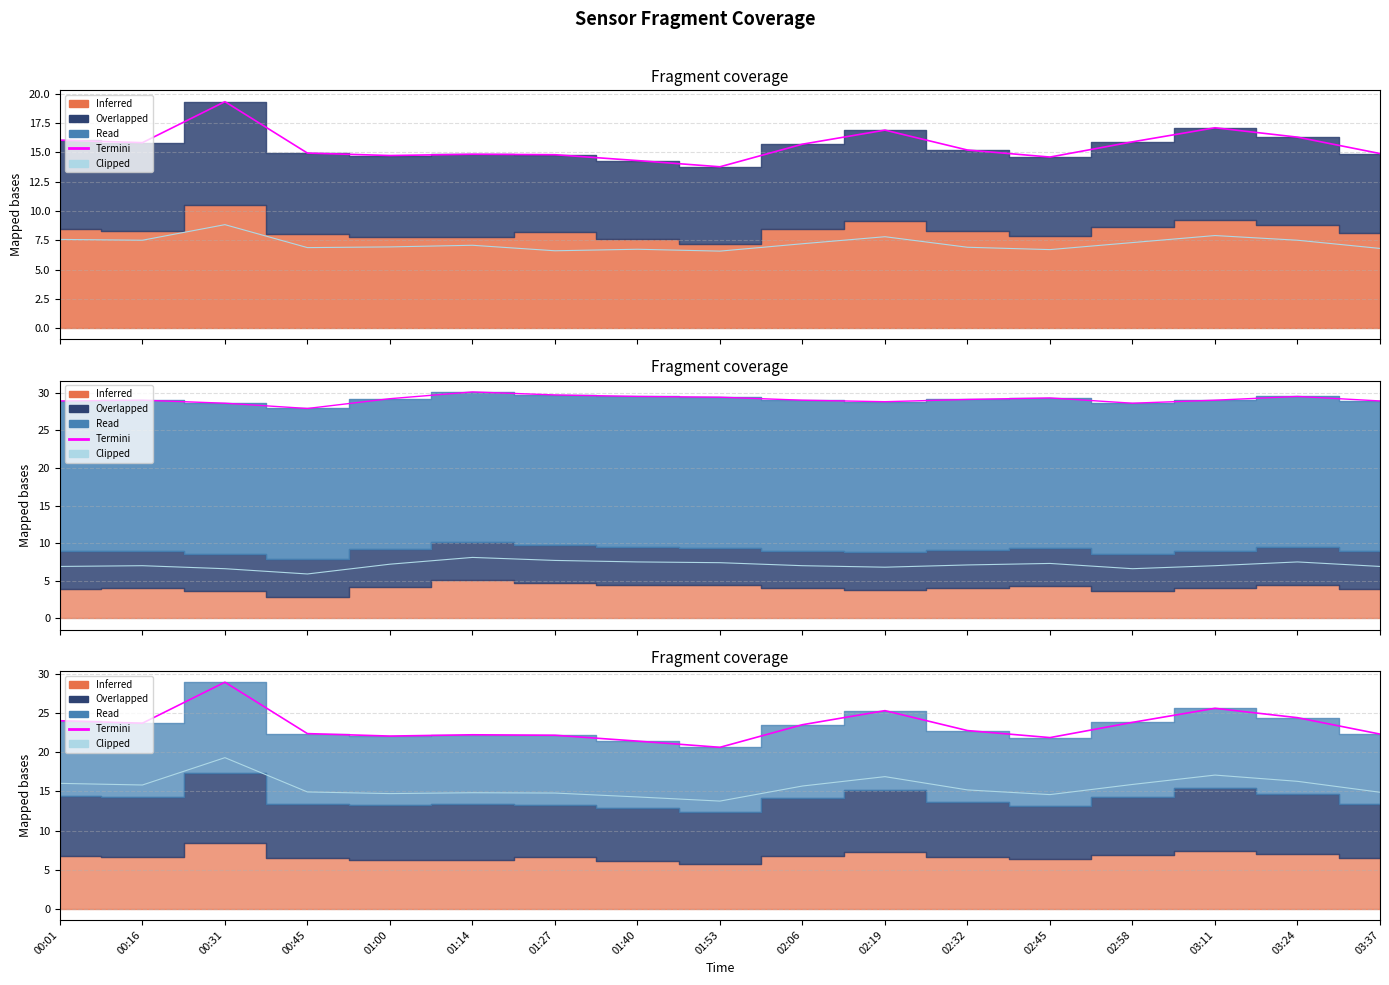

What is the lowest value of the Termini series?

20.7